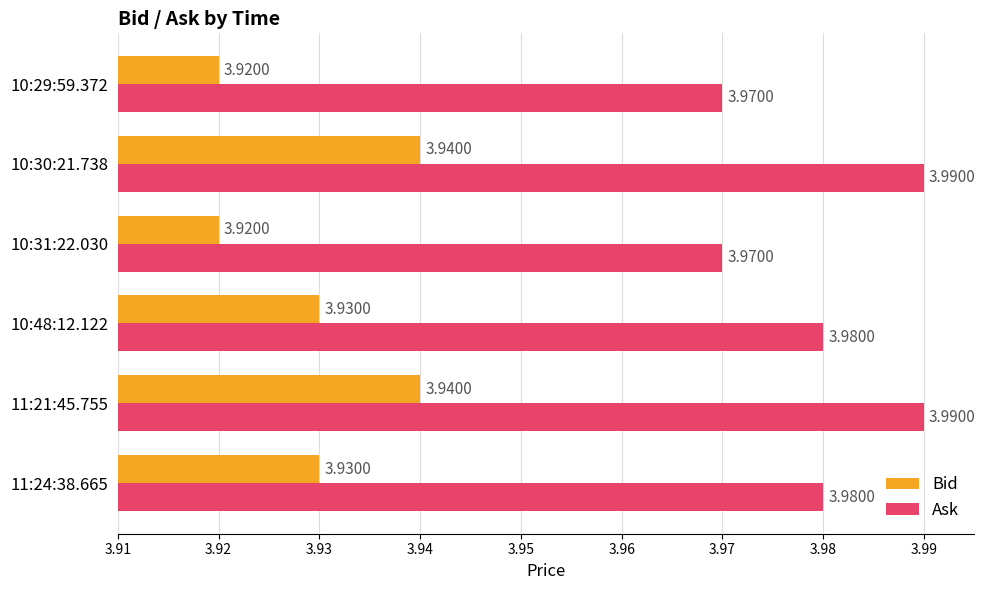

At how many categories does at least one series exceed 3?

6